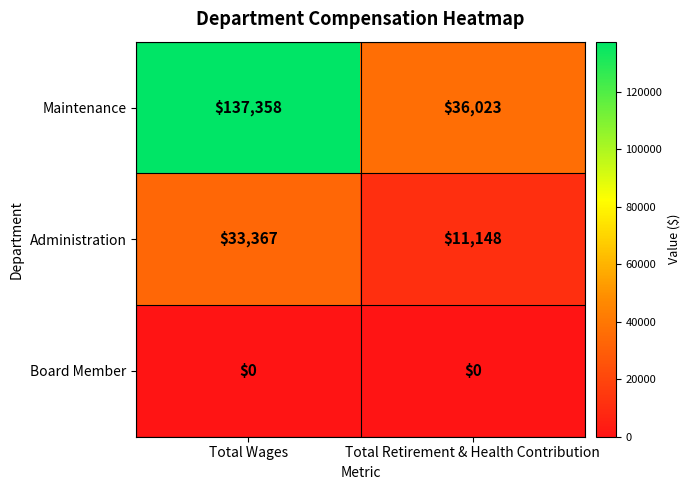

At which category is the sum across all series the highest?

Total Wages